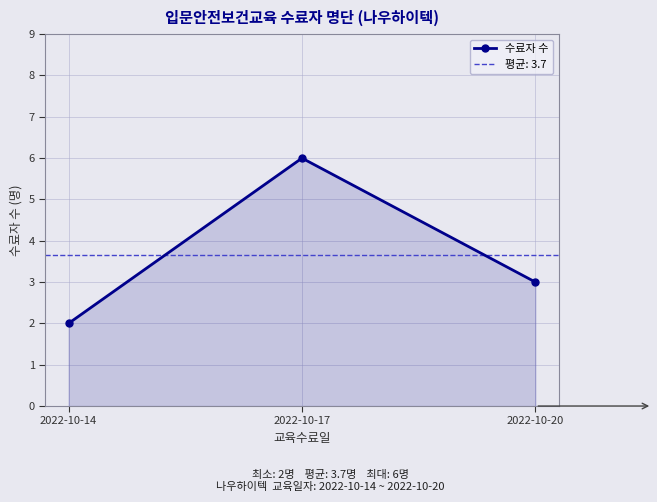

Reading right to left, list all the values displayed in this chart.

3	6	2